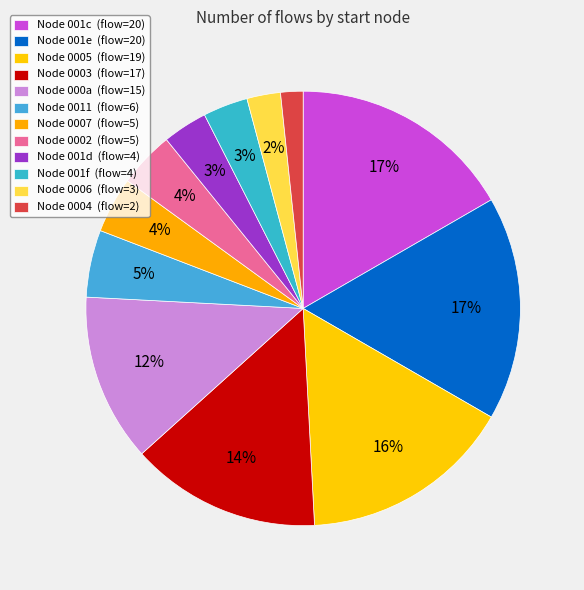

How many segments does this pie chart have?

12